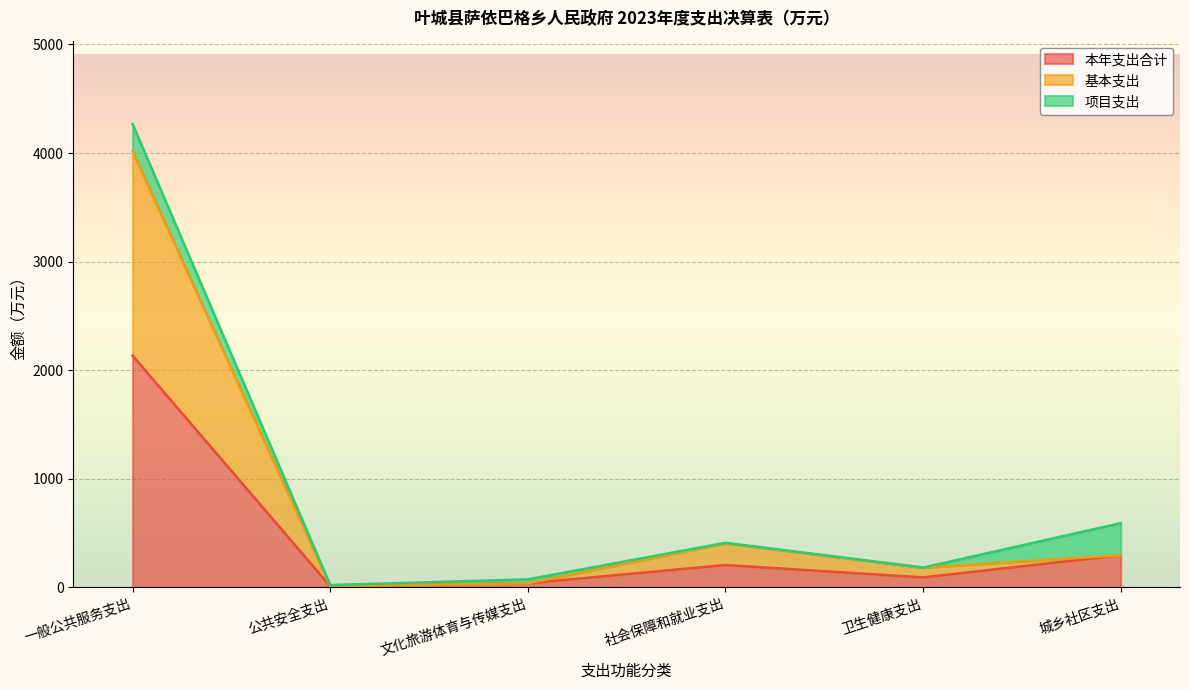

True or false: 本年支出合计 has a value of 295.2 at 城乡社区支出.

True